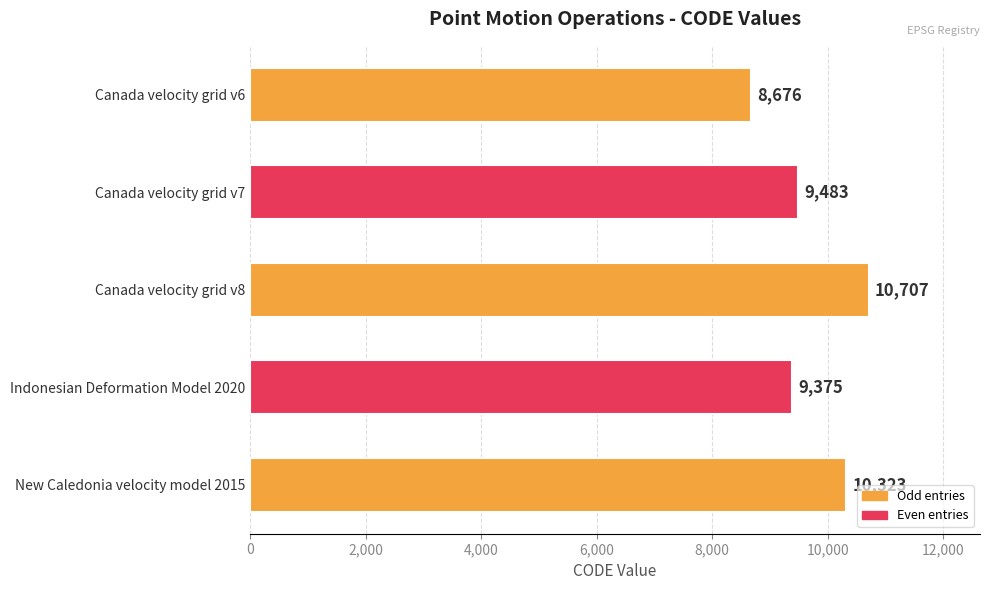

What is the minimum value shown in the chart?

8676